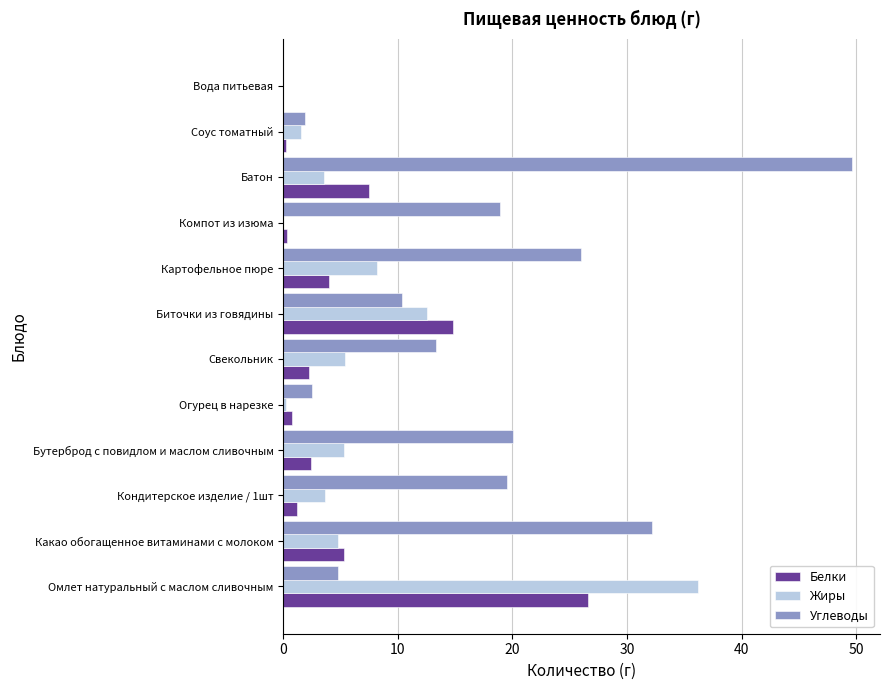

The value of Жиры at Соус томатный is 1.5. True or false?

True